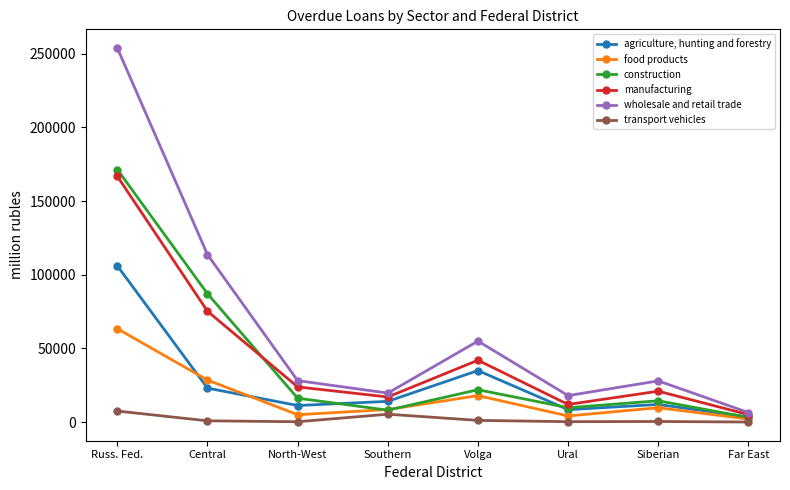

What is the label of the 3rd point from the right?

Ural